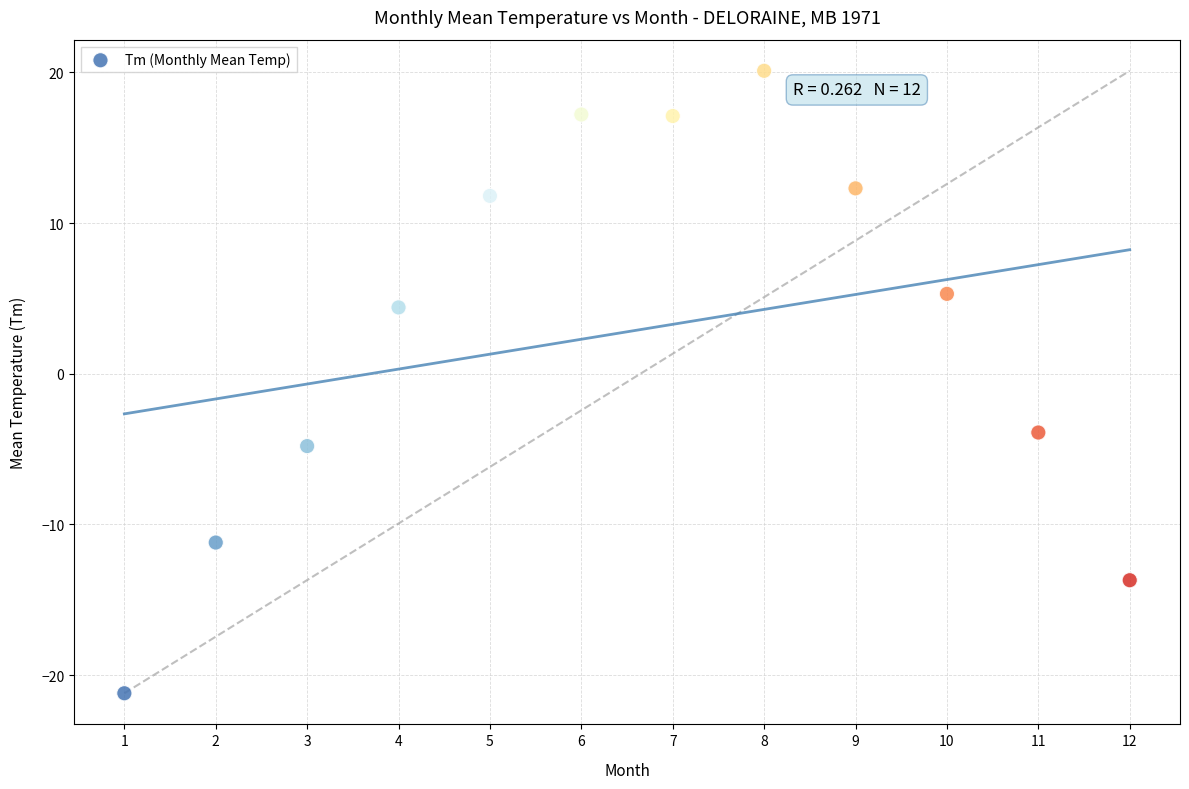

What Y value in the scatter plot is closest to 0?

-3.9